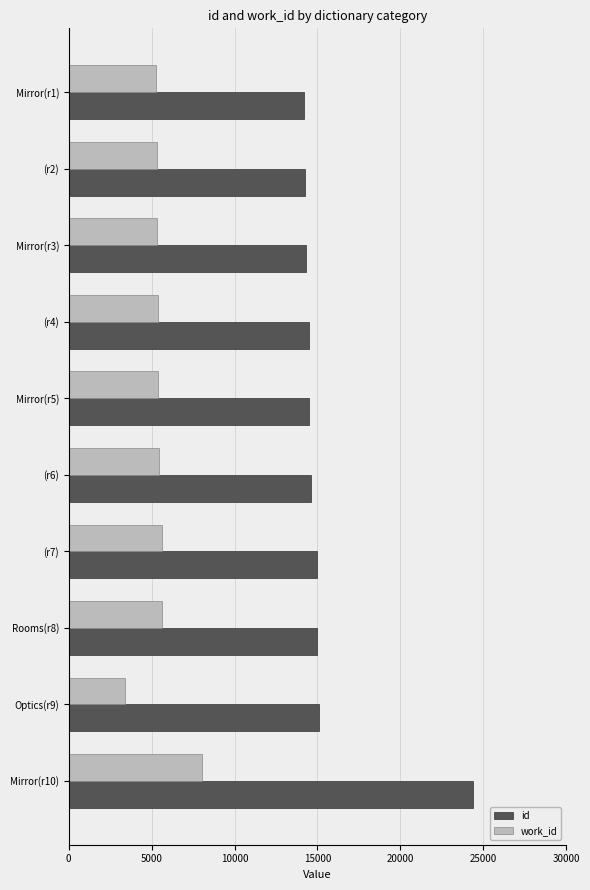

What is the maximum value shown in the chart?

24365